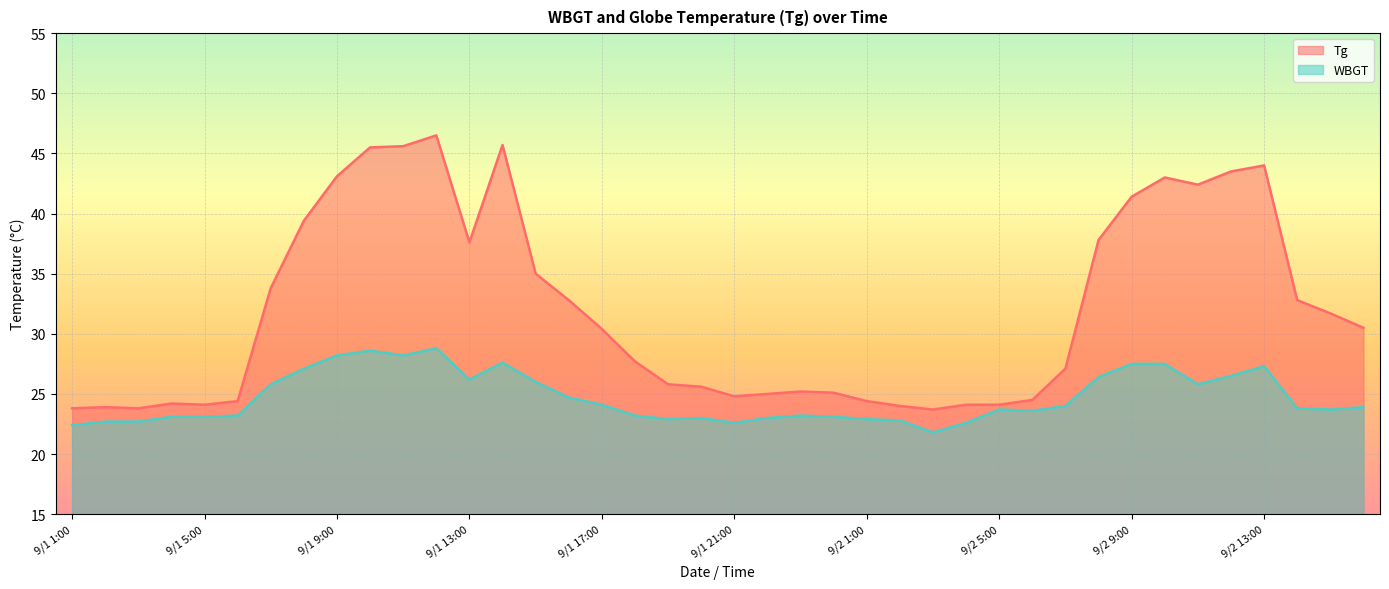

True or false: WBGT has more than 2 points higher than both neighbors.

True